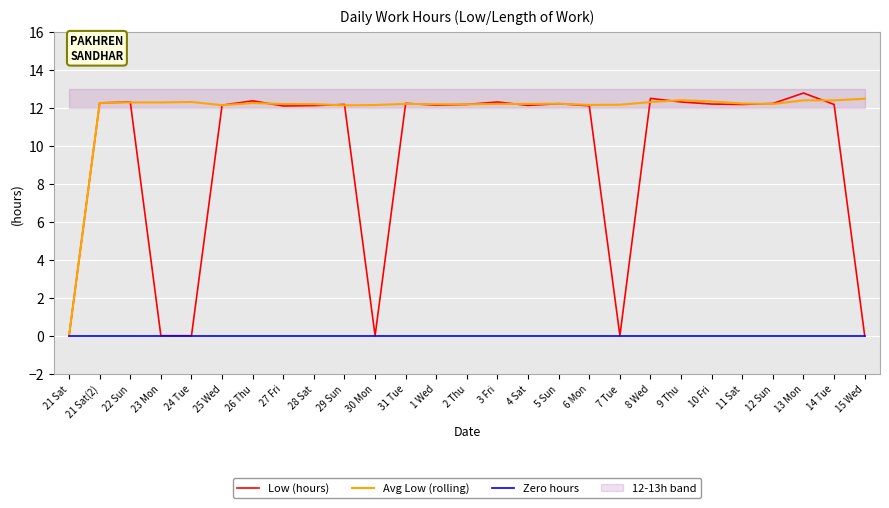

Rank the categories by value from lowest to highest.

21 Sat, 23 Mon, 24 Tue, 30 Mon, 7 Tue, 15 Wed, 27 Fri, 6 Mon, 28 Sat, 4 Sat, 25 Wed, 1 Wed, 29 Sun, 2 Thu, 11 Sat, 14 Tue, 10 Fri, 5 Sun, 12 Sun, 31 Tue, 21 Sat(2), 22 Sun, 3 Fri, 9 Thu, 26 Thu, 8 Wed, 13 Mon